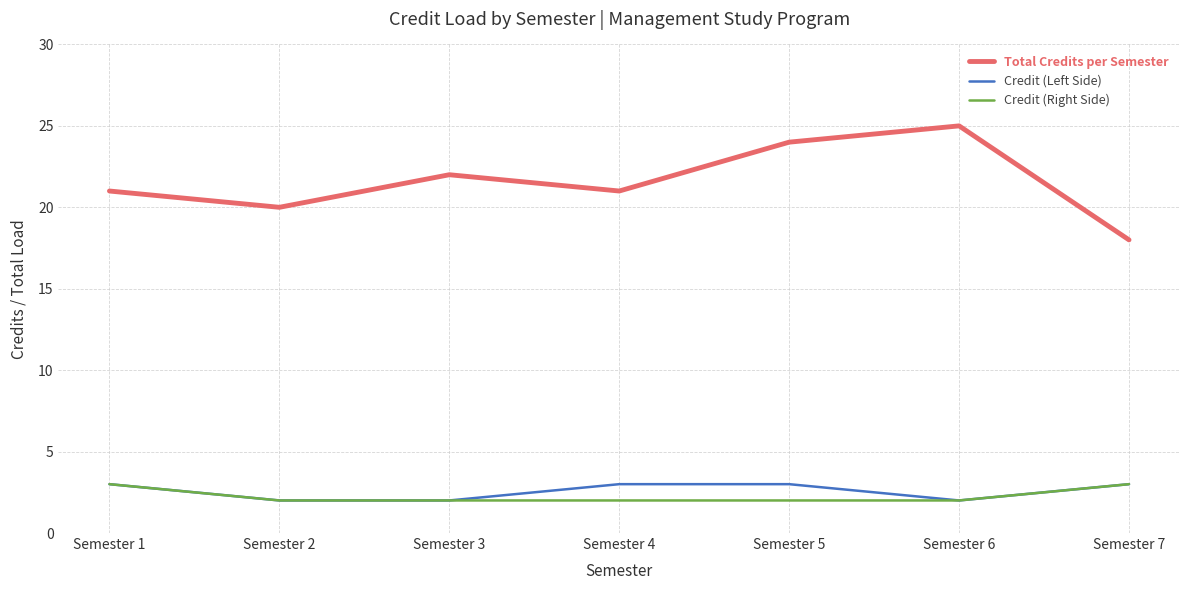

What is the difference between the second highest and second lowest values in the Total Credits per Semester series?

4